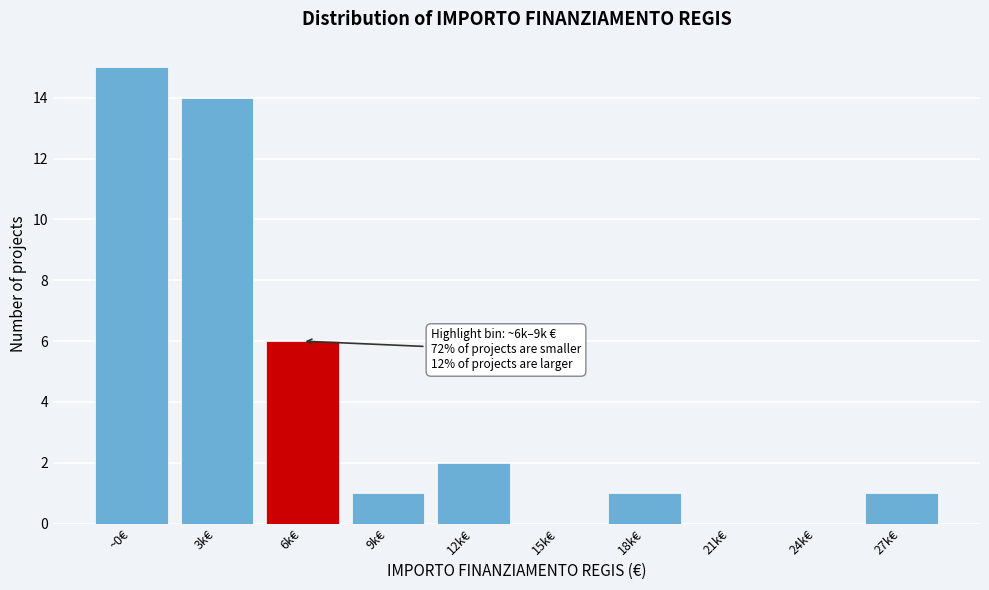

Reading right to left, what are all the values shown in this chart?

27k€=1	24k€=0	21k€=0	18k€=1	15k€=0	12k€=2	9k€=1	6k€=6	3k€=14	~0€=15